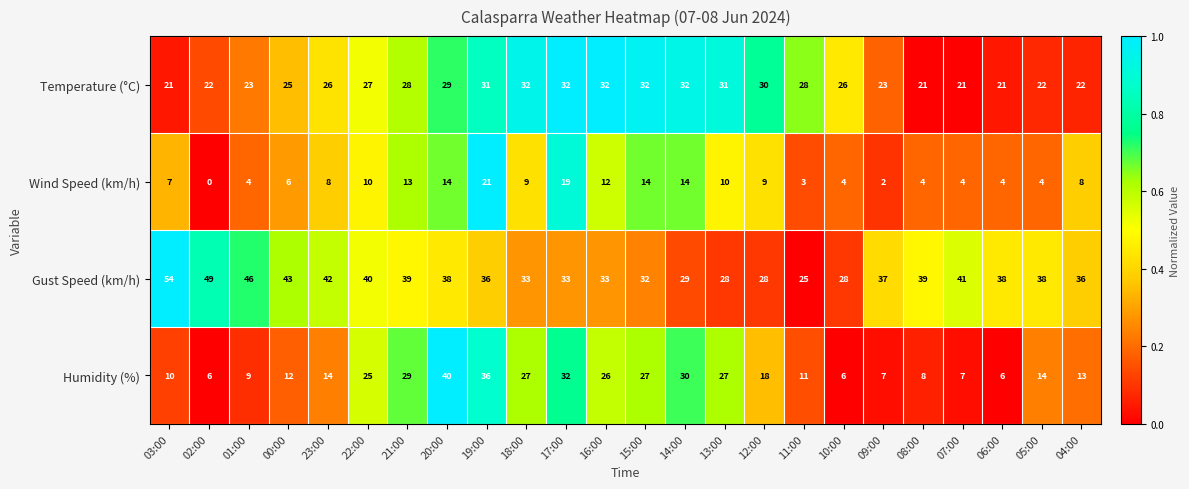

What is the maximum value shown in the chart?

54